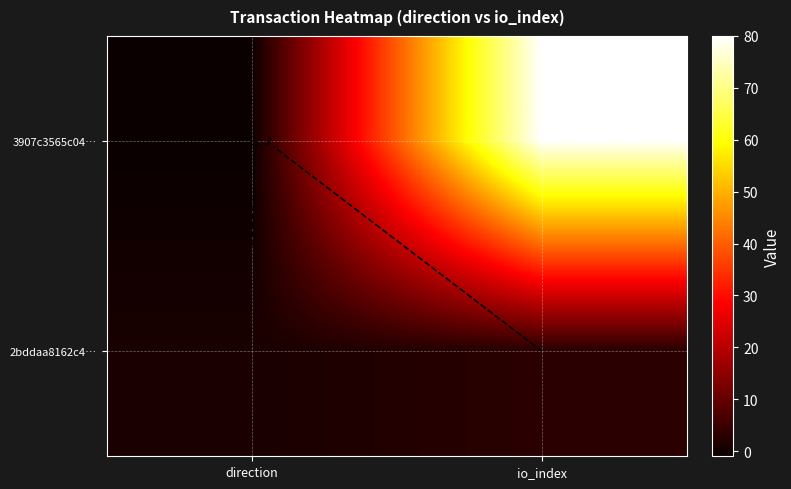

How many values in the 3907c3565c04… series are below 80?

1